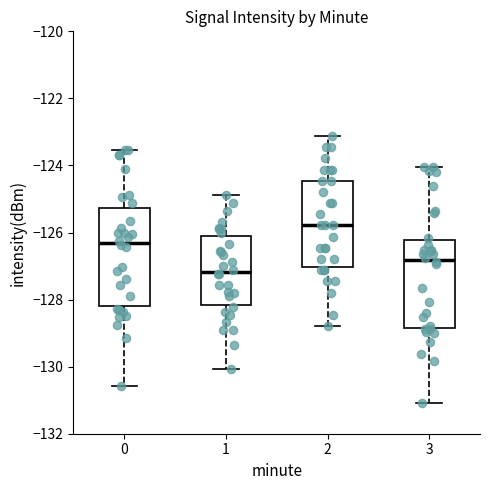

Which box is the tallest, from its lower edge to its upper edge?

0